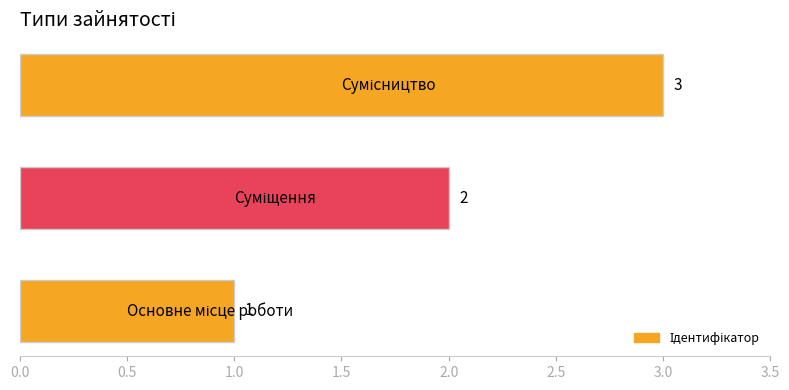

What is the maximum value shown in the chart?

3